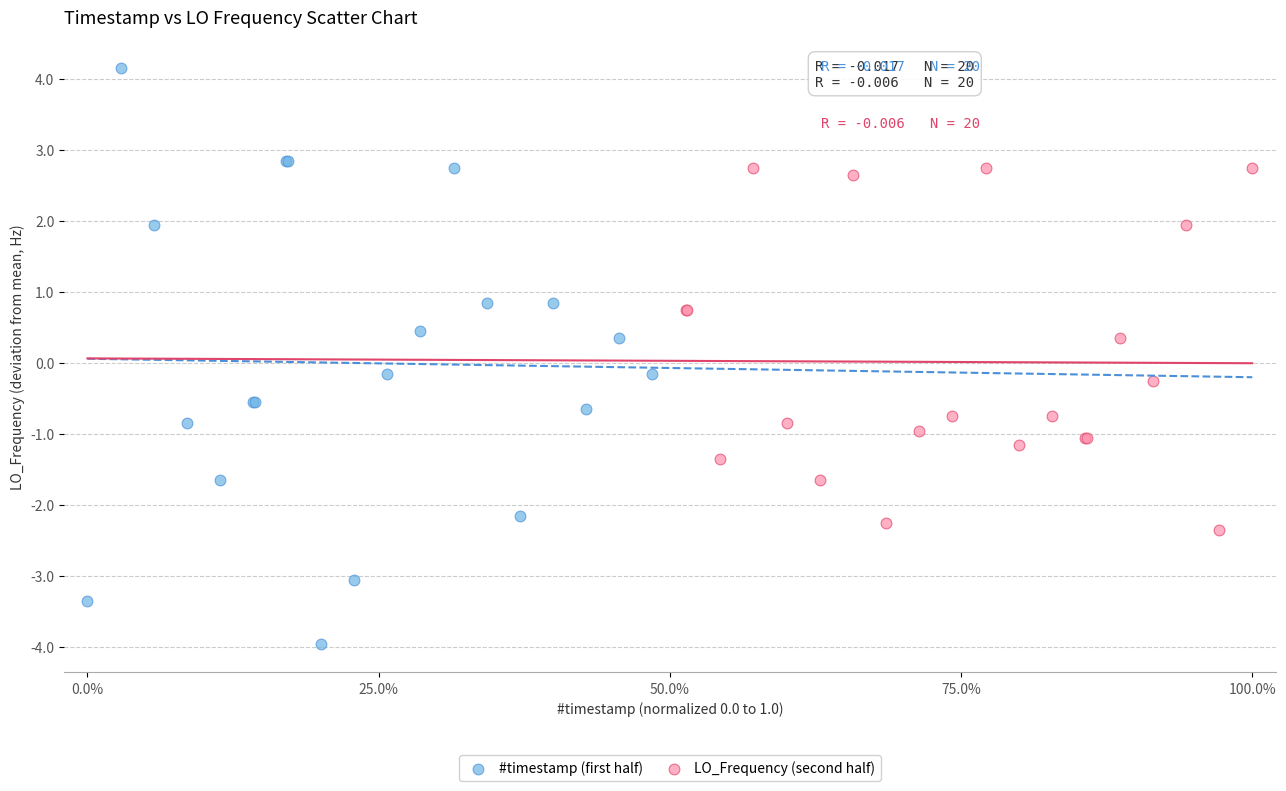

What are all the series names shown in the legend?

#timestamp (first half), LO_Frequency (second half)